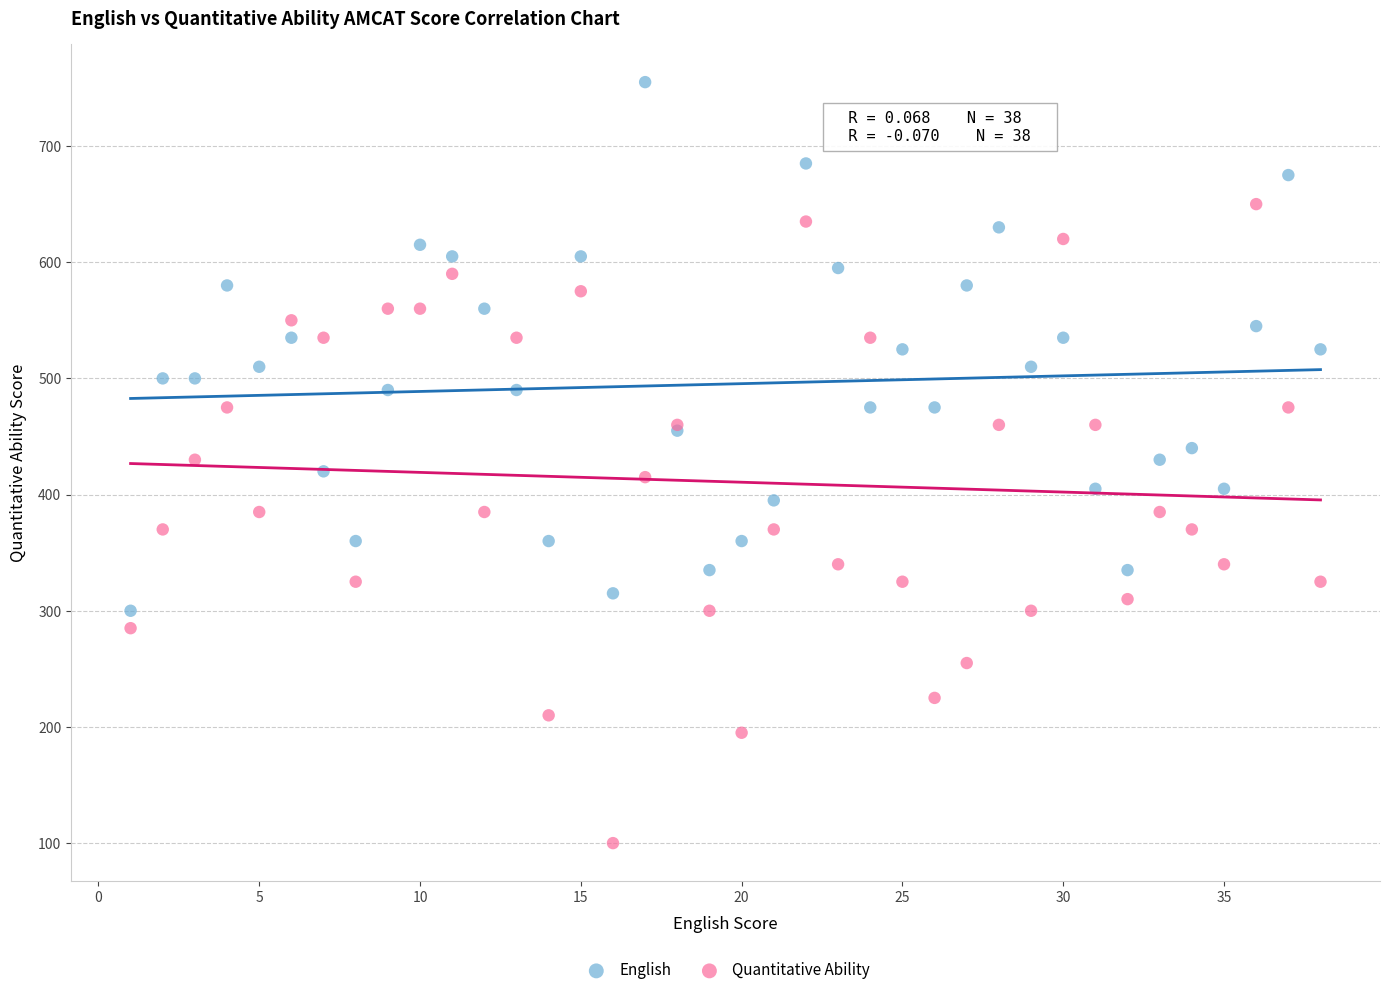

Which series reaches the minimum Y coordinate?

Quantitative Ability